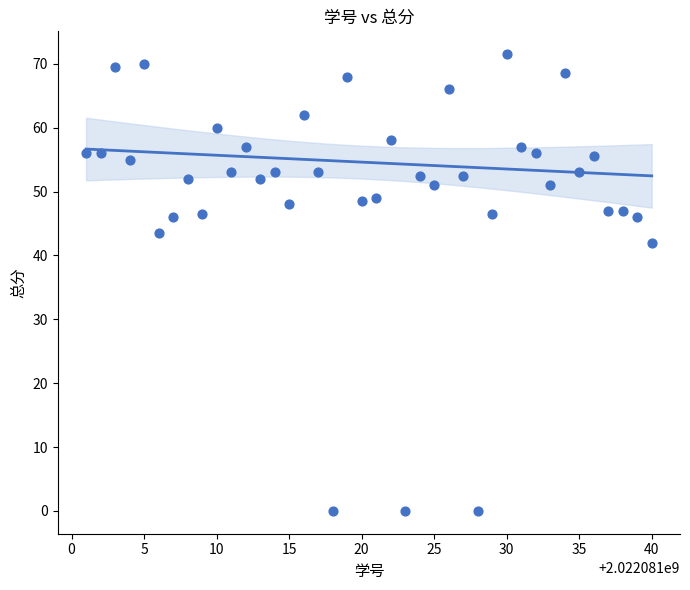

What is the range of Y values (max minus min)?

71.5